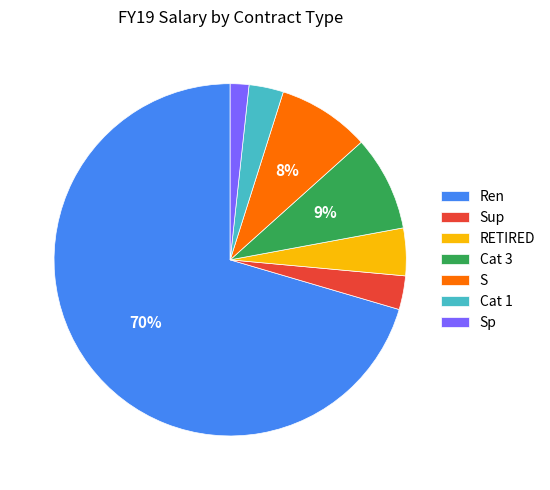

To the nearest percent, what portion does S represent?

8%